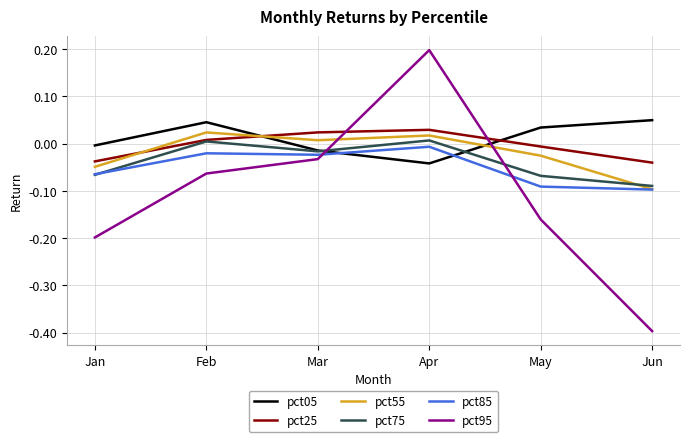

Rank the series by their maximum value, from highest to lowest.

pct95, pct05, pct25, pct55, pct75, pct85